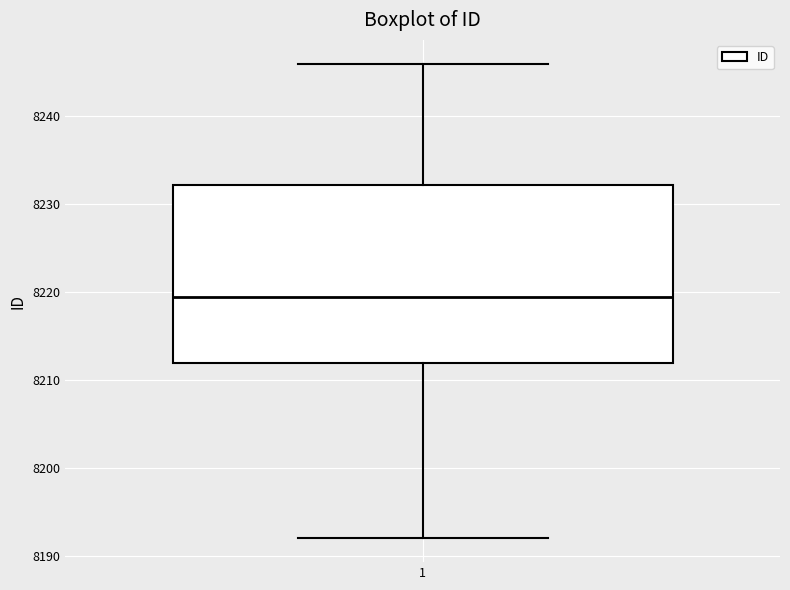

Read this box plot against the y-axis: the position of the median line, the range covered by the box, and the ends of both whiskers. The values are not printed on the chart, so give them approximately, as read against the axis.

median 8220, box 8212 to 8232, whiskers 8192 to 8246